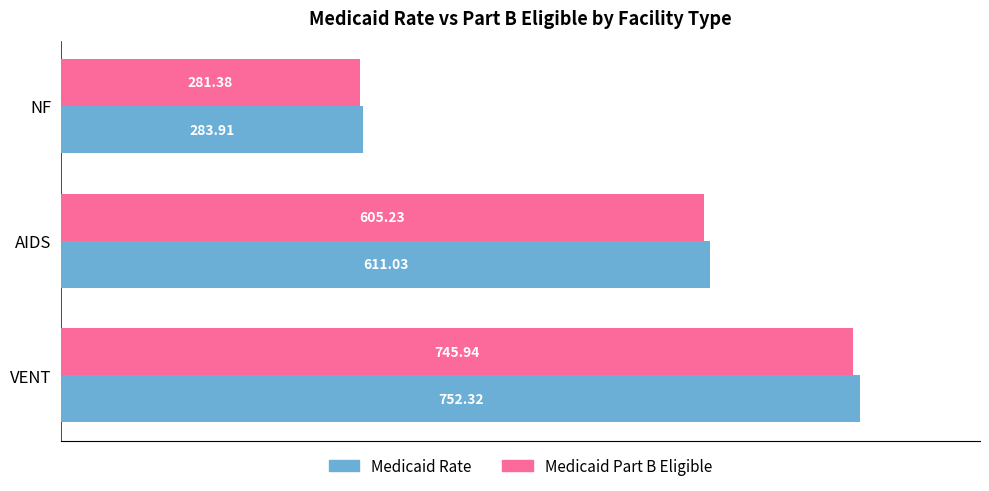

Which series changed the most between NF and AIDS?

Medicaid Rate